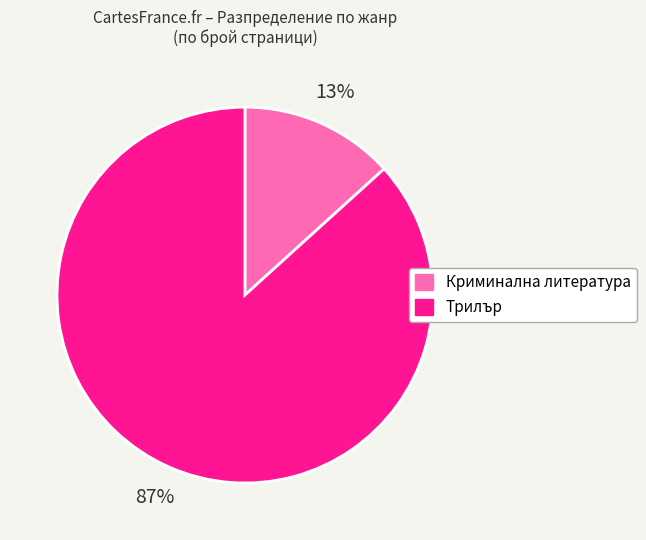

Is there a majority slice in this chart?

Yes